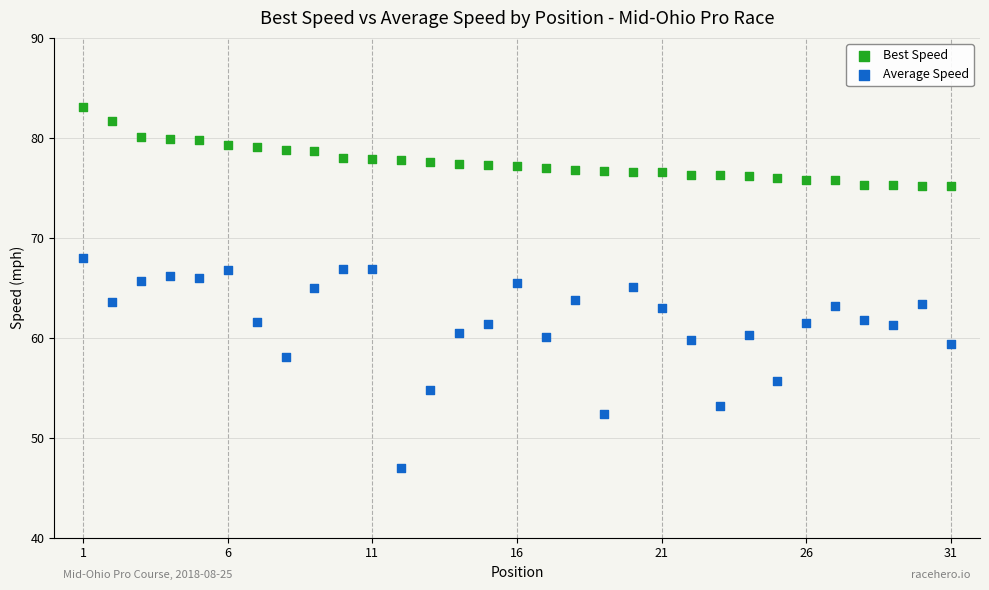

Which series has the widest spread of Y values?

Average Speed